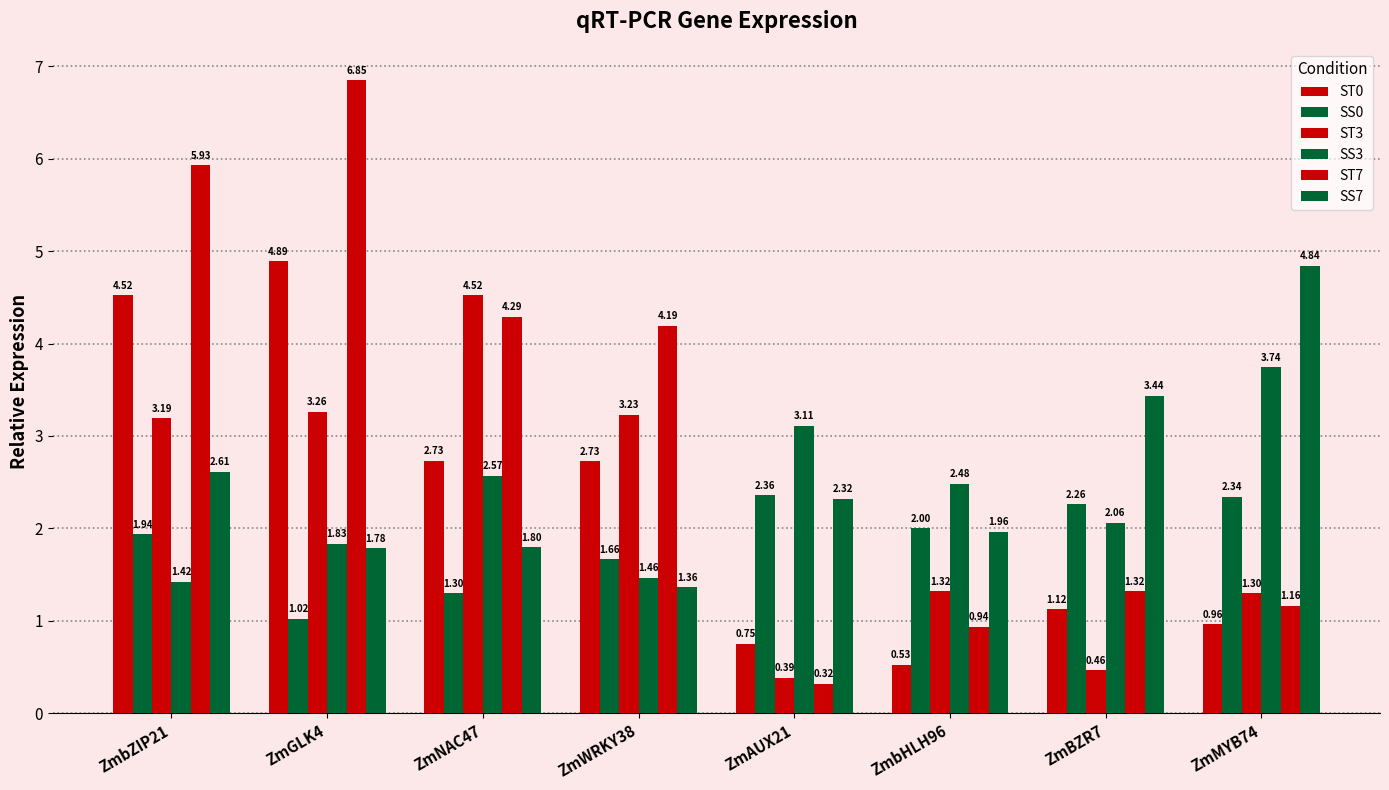

Is it true that ST7 equals 5.9 at ZmbZIP21?

True